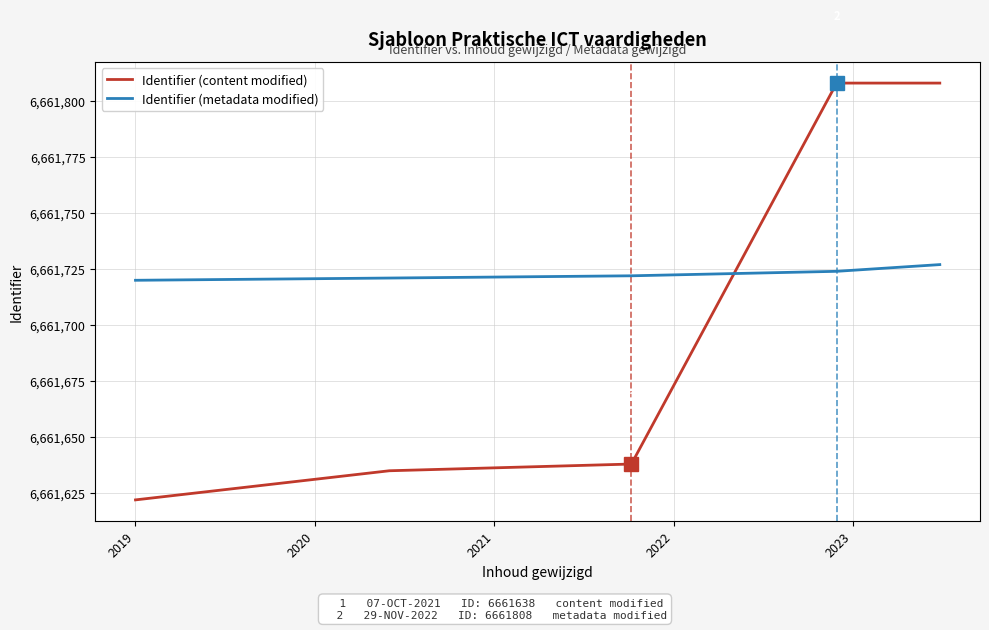

List the series in order of their overall mean, lowest first.

Identifier (content modified), Identifier (metadata modified)